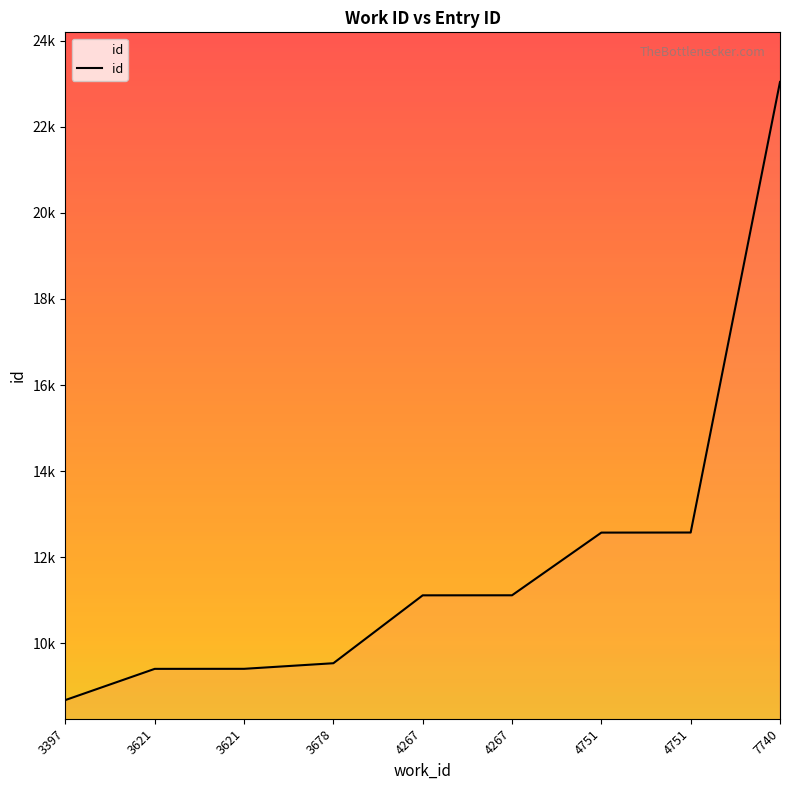

Is this an area chart (filled region under the line)?

No